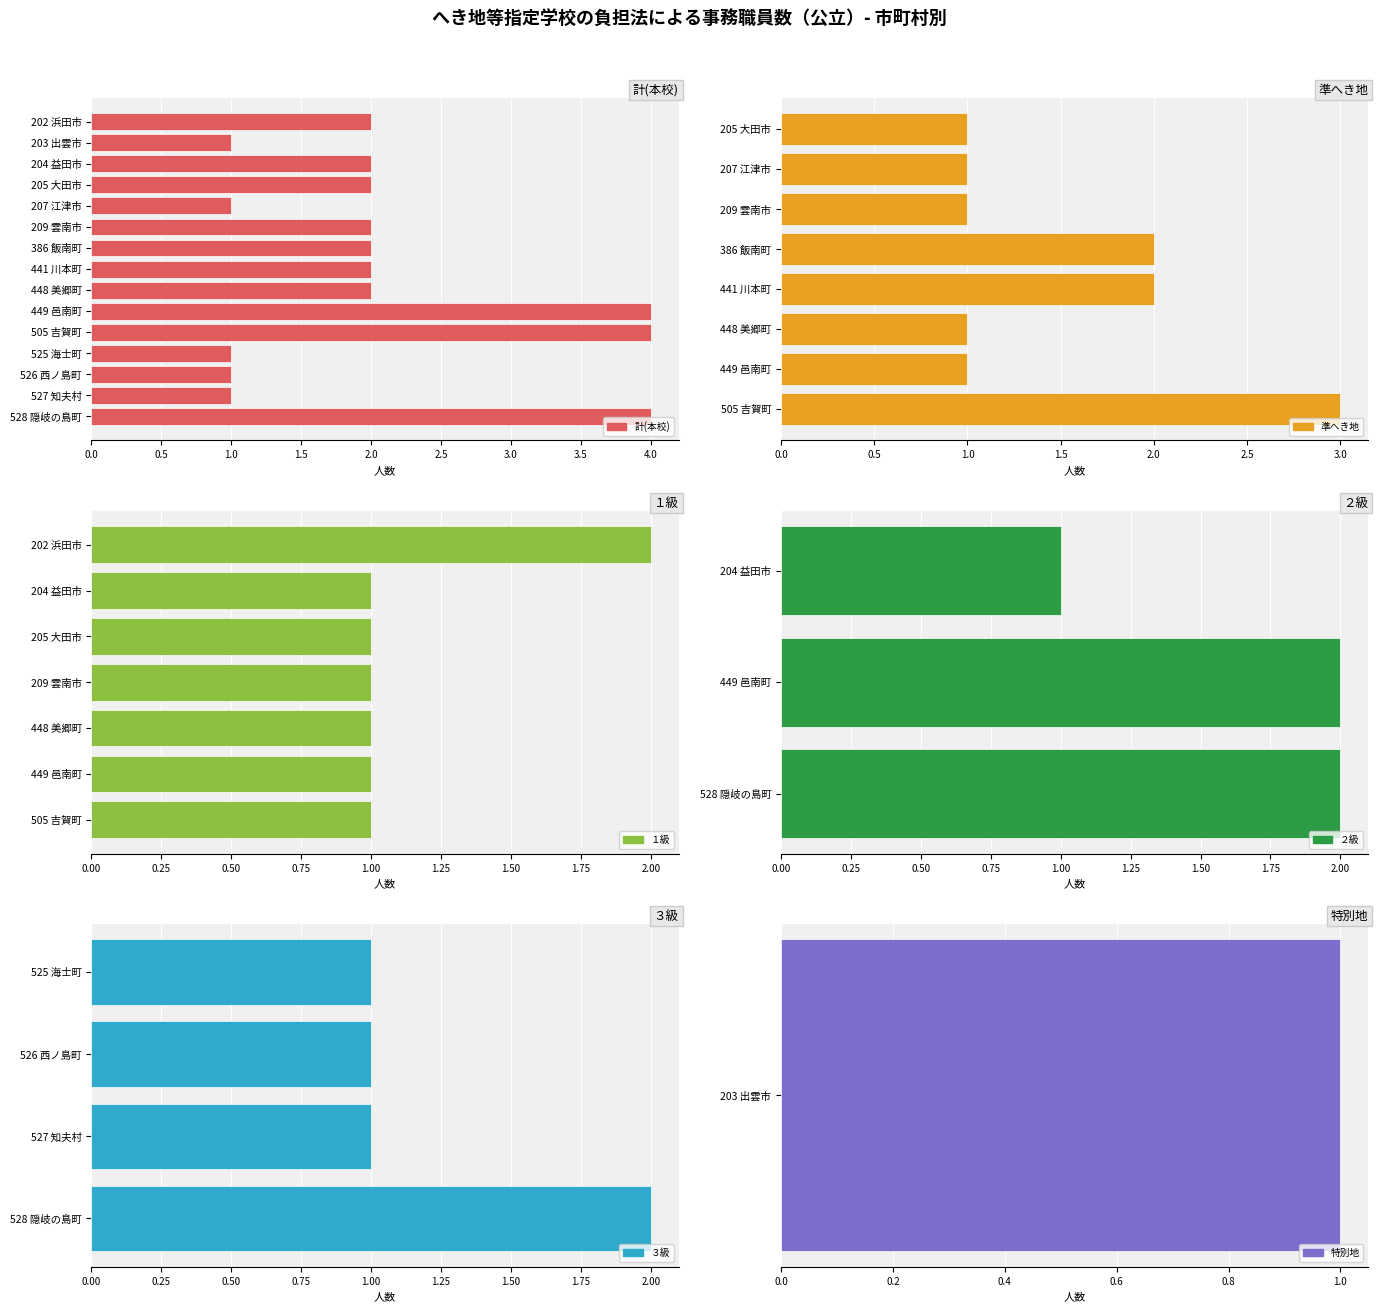

What is the value of the １級 bar at the 6th from the left?

1